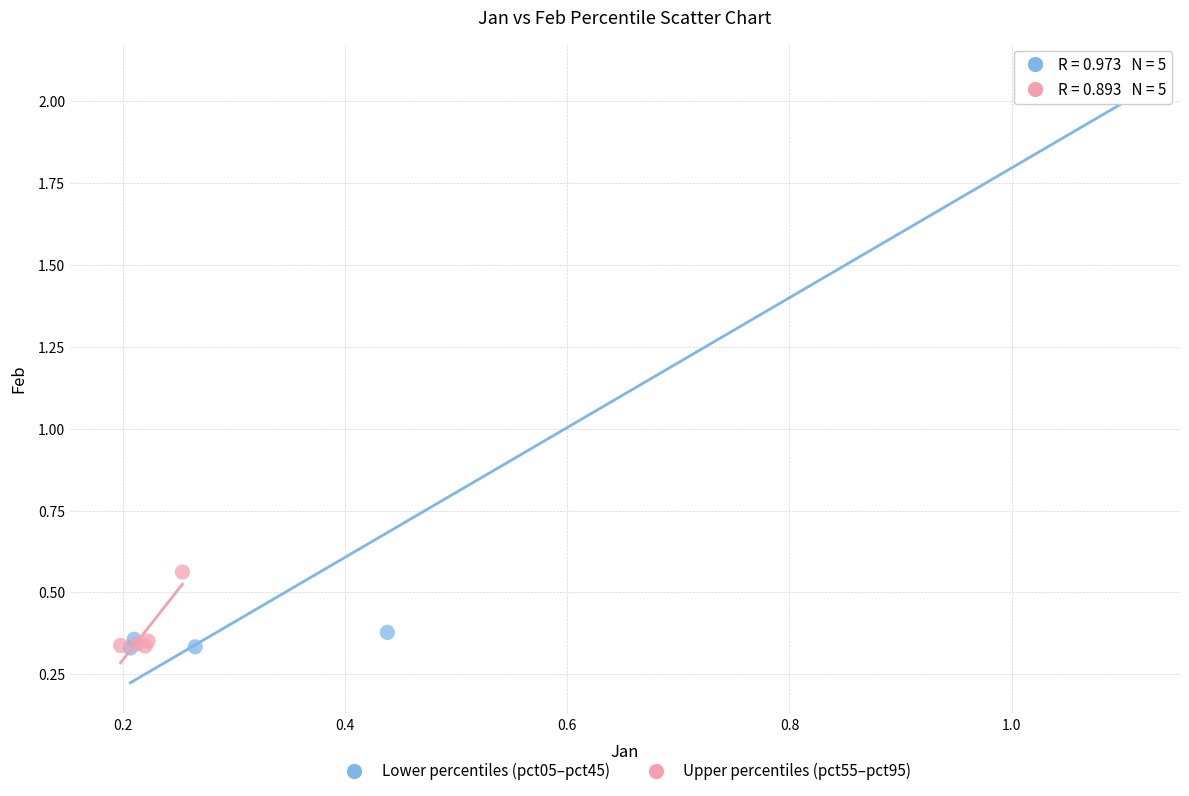

Which series has the widest spread of Y values?

Lower percentiles (pct05–pct45)